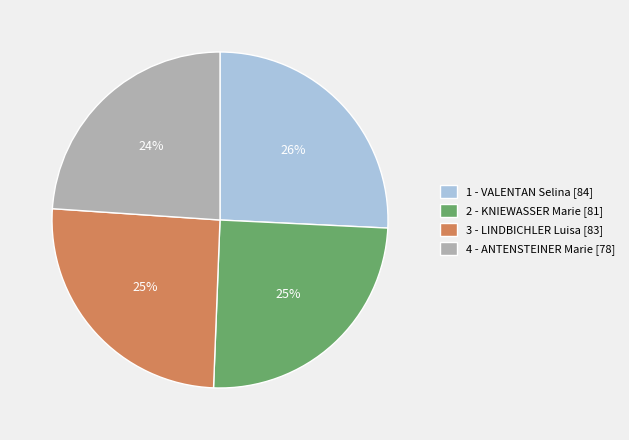

Which has a higher value, 2 - KNIEWASSER Marie [81] or 1 - VALENTAN Selina [84]?

1 - VALENTAN Selina [84]